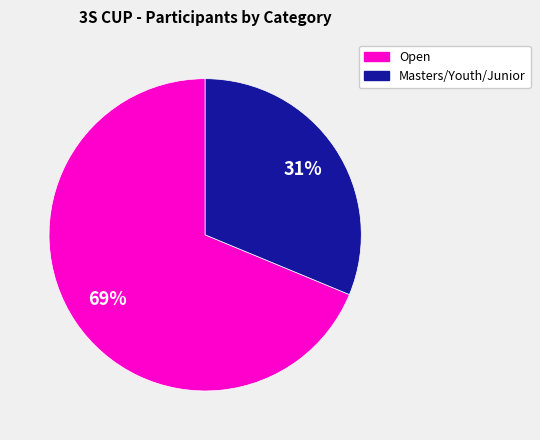

To the nearest percent, what is the average slice percentage?

50%